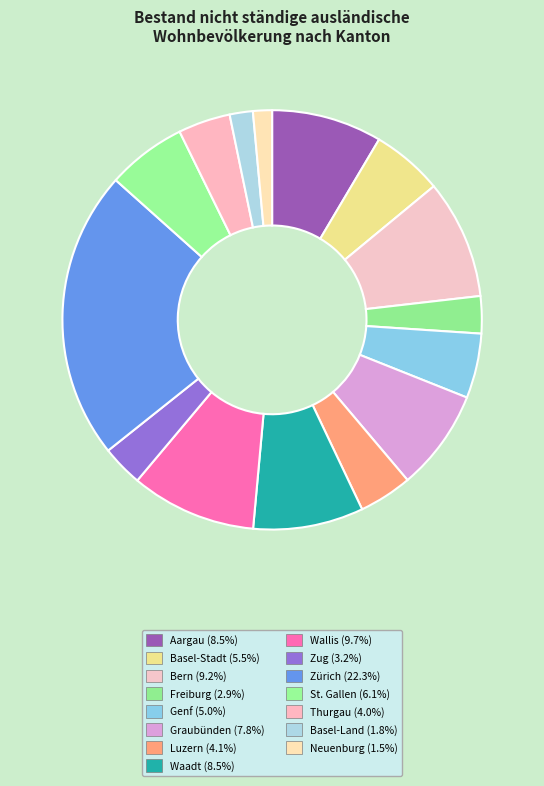

Rank the categories by value from lowest to highest.

Neuenburg, Basel-Land, Freiburg, Zug, Thurgau, Luzern, Genf, Basel-Stadt, St. Gallen, Graubünden, Waadt, Aargau, Bern, Wallis, Zürich